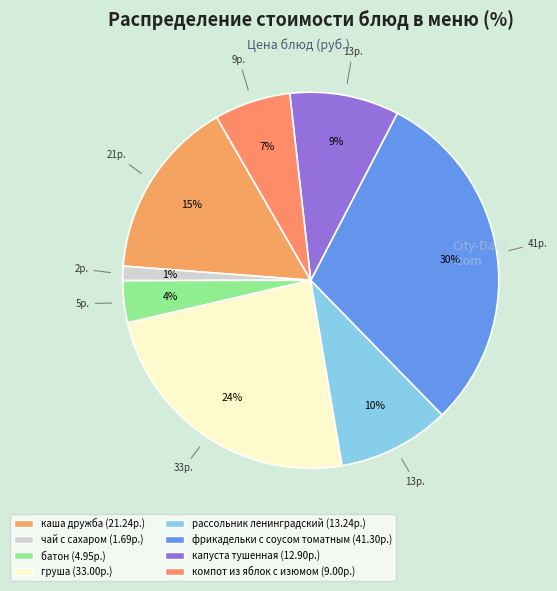

Does компот из яблок с изюмом represent more than half of the total?

No